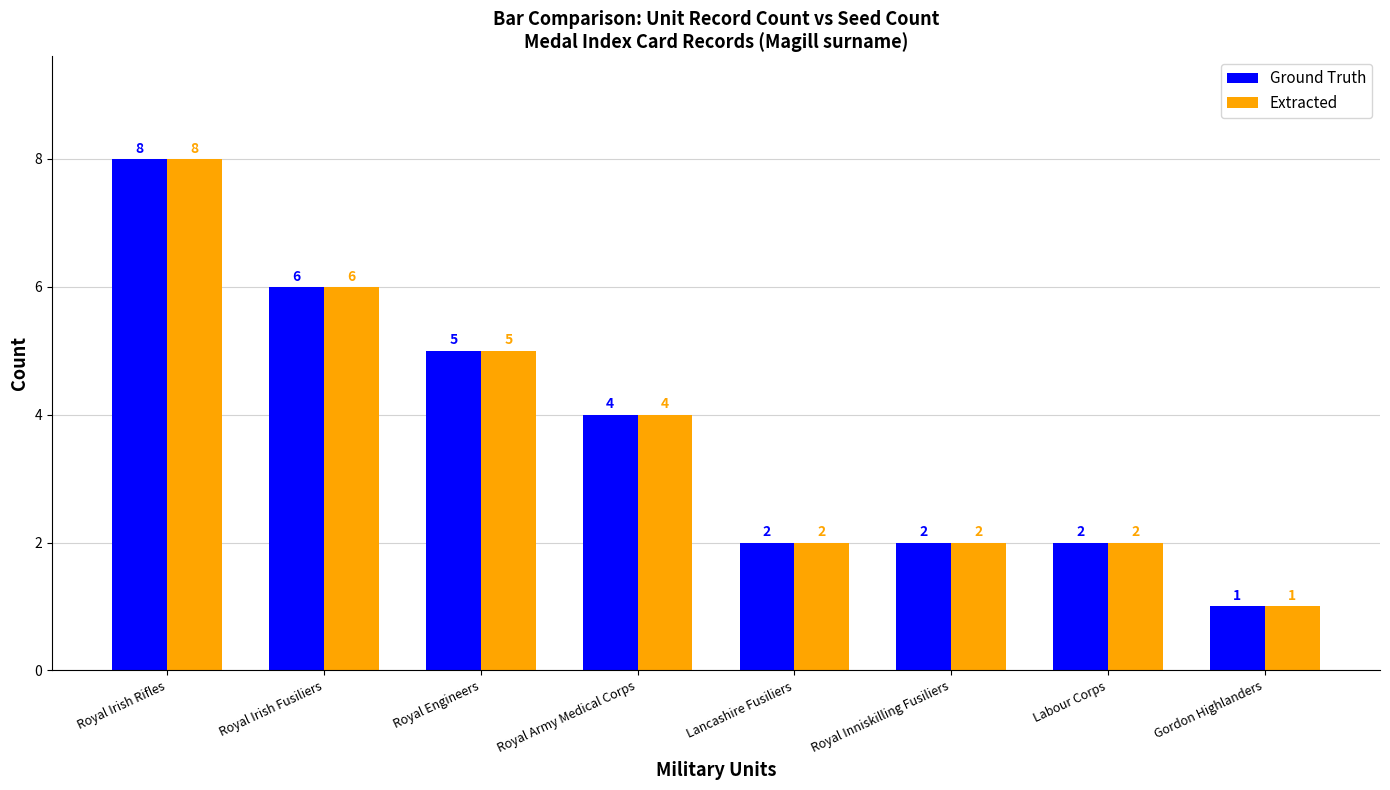

What position from the left is Royal Irish Fusiliers?

2